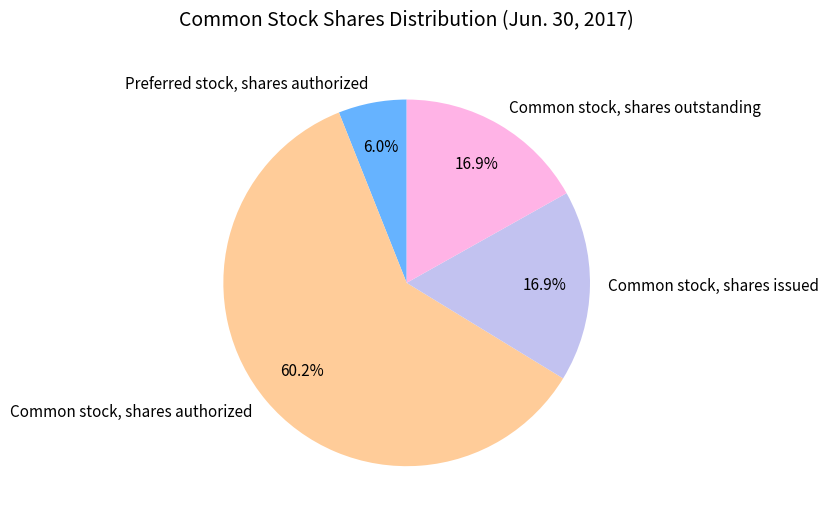

Is Common stock, shares issued the majority of the pie?

No